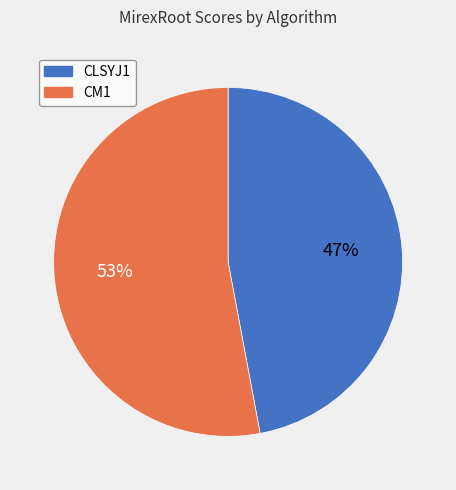

Which slice is the smallest?

CLSYJ1